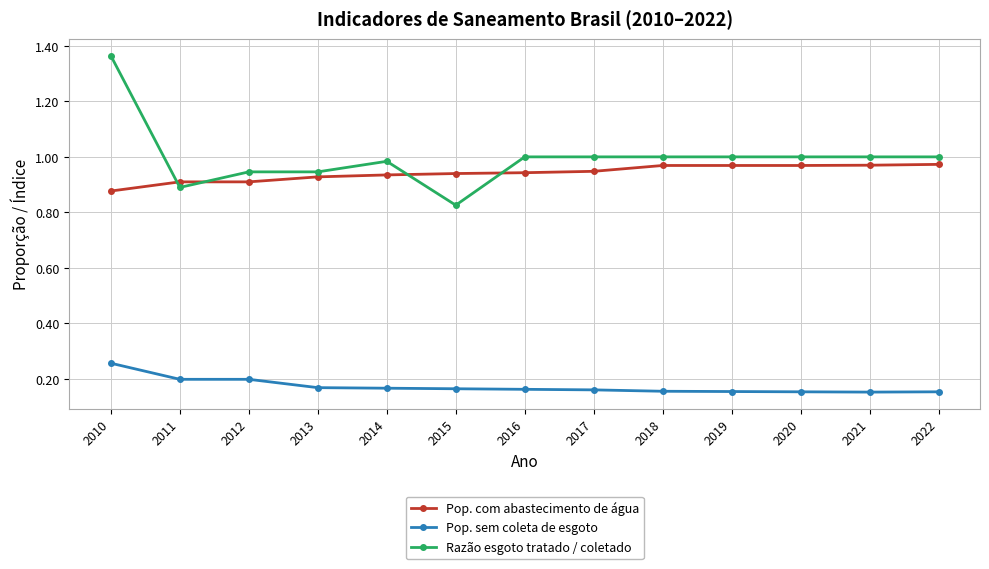

The Pop. com abastecimento de água series shows 0.9 at 2011. True or false?

True